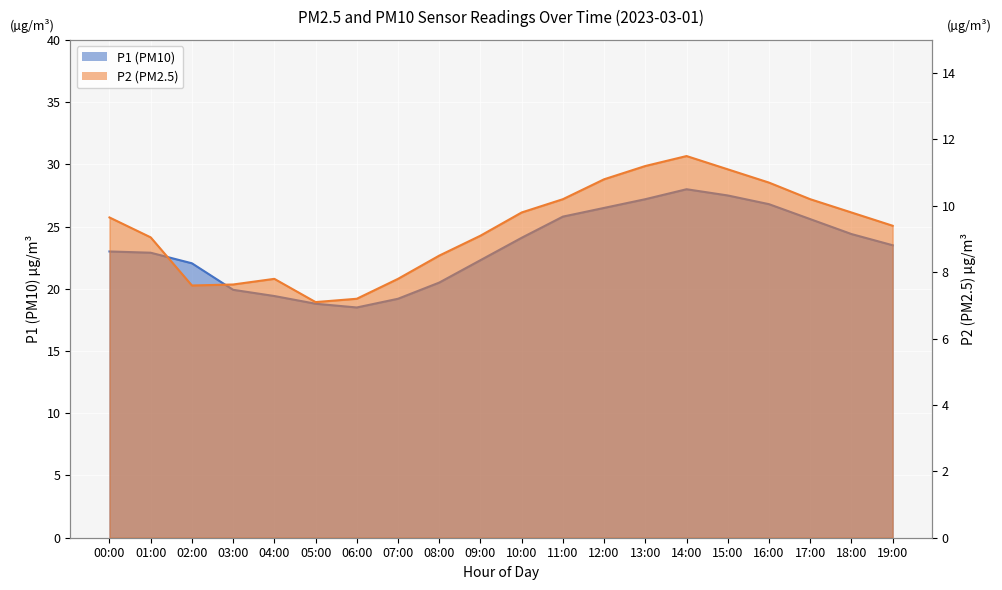

True or false: P2 and P1 intersect in this chart.

False